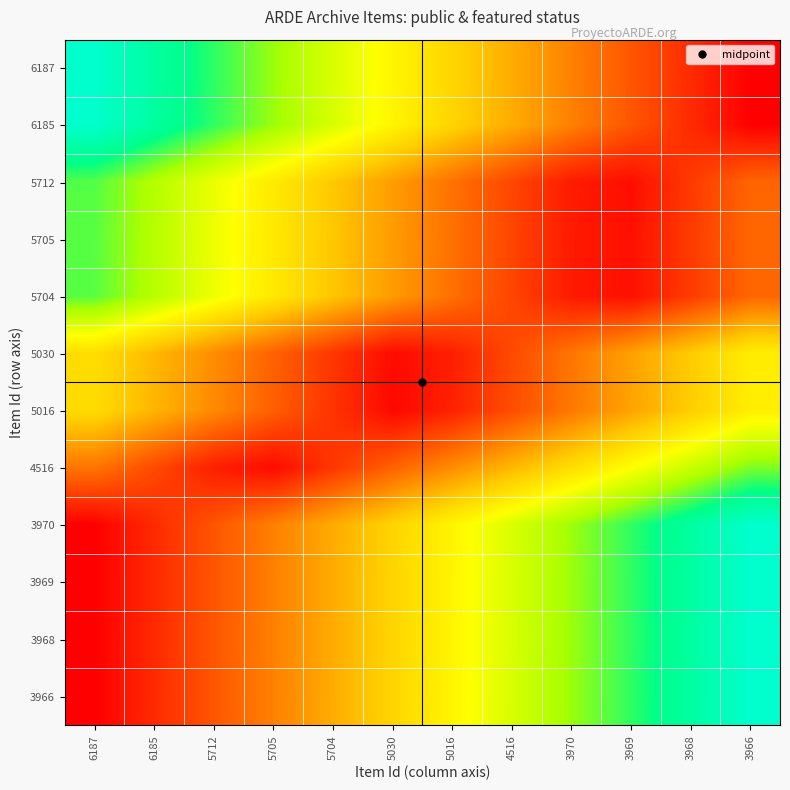

Reading left to right, list all the values displayed in this chart.

6187: 6187=1.0	6185=0.9	5712=0.8	5705=0.7	5704=0.6	5030=0.5	5016=0.5	4516=0.4	3970=0.3	3969=0.2	3968=0.1	3966=0.0
6185: 6187=1.0	6185=0.9	5712=0.8	5705=0.7	5704=0.6	5030=0.5	5016=0.5	4516=0.4	3970=0.3	3969=0.2	3968=0.1	3966=0.0
5712: 6187=0.8	6185=0.7	5712=0.6	5705=0.5	5704=0.4	5030=0.3	5016=0.2	4516=0.1	3970=0.1	3969=0.0	3968=0.1	3966=0.2
5705: 6187=0.8	6185=0.7	5712=0.6	5705=0.5	5704=0.4	5030=0.3	5016=0.2	4516=0.1	3970=0.1	3969=0.0	3968=0.1	3966=0.2
5704: 6187=0.8	6185=0.7	5712=0.6	5705=0.5	5704=0.4	5030=0.3	5016=0.2	4516=0.1	3970=0.1	3969=0.0	3968=0.1	3966=0.2
5030: 6187=0.5	6185=0.4	5712=0.3	5705=0.2	5704=0.1	5030=0.0	5016=0.1	4516=0.2	3970=0.2	3969=0.3	3968=0.4	3966=0.5
5016: 6187=0.5	6185=0.4	5712=0.3	5705=0.2	5704=0.1	5030=0.0	5016=0.1	4516=0.2	3970=0.3	3969=0.3	3968=0.4	3966=0.5
4516: 6187=0.2	6185=0.2	5712=0.1	5705=0.0	5704=0.1	5030=0.2	5016=0.3	4516=0.4	3970=0.5	3969=0.6	3968=0.7	3966=0.8
3970: 6187=0.0	6185=0.1	5712=0.2	5705=0.3	5704=0.4	5030=0.5	5016=0.5	4516=0.6	3970=0.7	3969=0.8	3968=0.9	3966=1.0
3969: 6187=0.0	6185=0.1	5712=0.2	5705=0.3	5704=0.4	5030=0.5	5016=0.5	4516=0.6	3970=0.7	3969=0.8	3968=0.9	3966=1.0
3968: 6187=0.0	6185=0.1	5712=0.2	5705=0.3	5704=0.4	5030=0.5	5016=0.5	4516=0.6	3970=0.7	3969=0.8	3968=0.9	3966=1.0
3966: 6187=0.0	6185=0.1	5712=0.2	5705=0.3	5704=0.4	5030=0.5	5016=0.5	4516=0.6	3970=0.7	3969=0.8	3968=0.9	3966=1.0